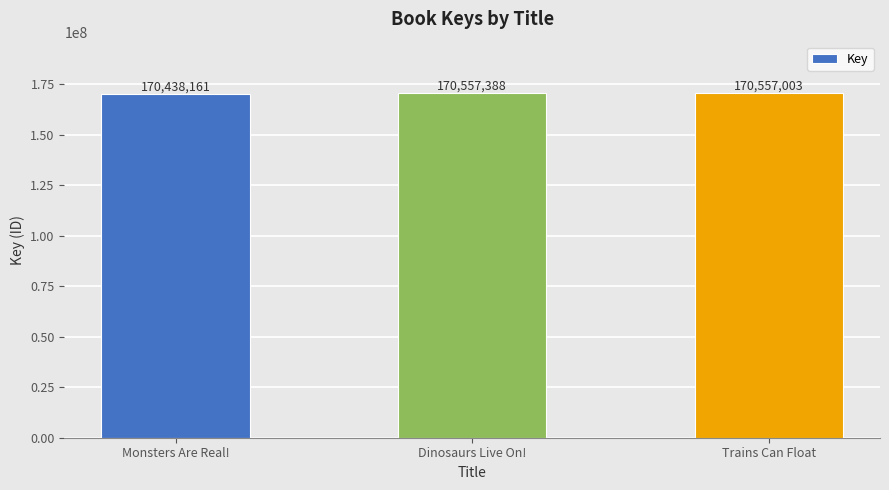

How many series are shown in this chart?

1